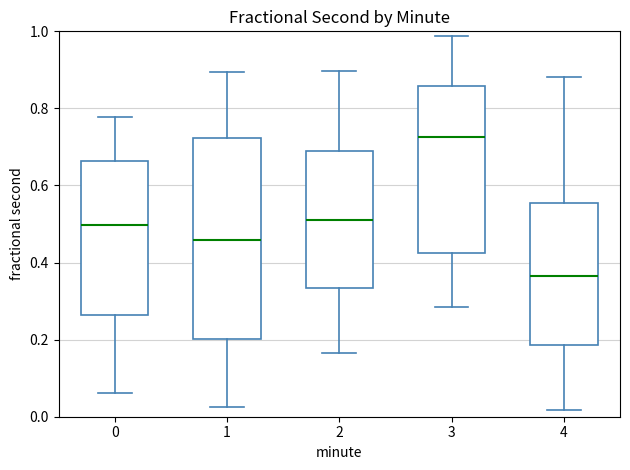

Reading left to right, transcribe this box plot: for each box, give where its median line is, the range the box spans, and where its two whiskers end, as read against the y-axis. The values are not printed on the chart, so give them approximately, as read against the axis.

0: median 0.50, box 0.26 to 0.66, whiskers 0.06 to 0.78
1: median 0.46, box 0.20 to 0.72, whiskers 0.02 to 0.90
2: median 0.52, box 0.34 to 0.68, whiskers 0.16 to 0.90
3: median 0.72, box 0.42 to 0.86, whiskers 0.28 to 0.98
4: median 0.36, box 0.18 to 0.56, whiskers 0.02 to 0.88